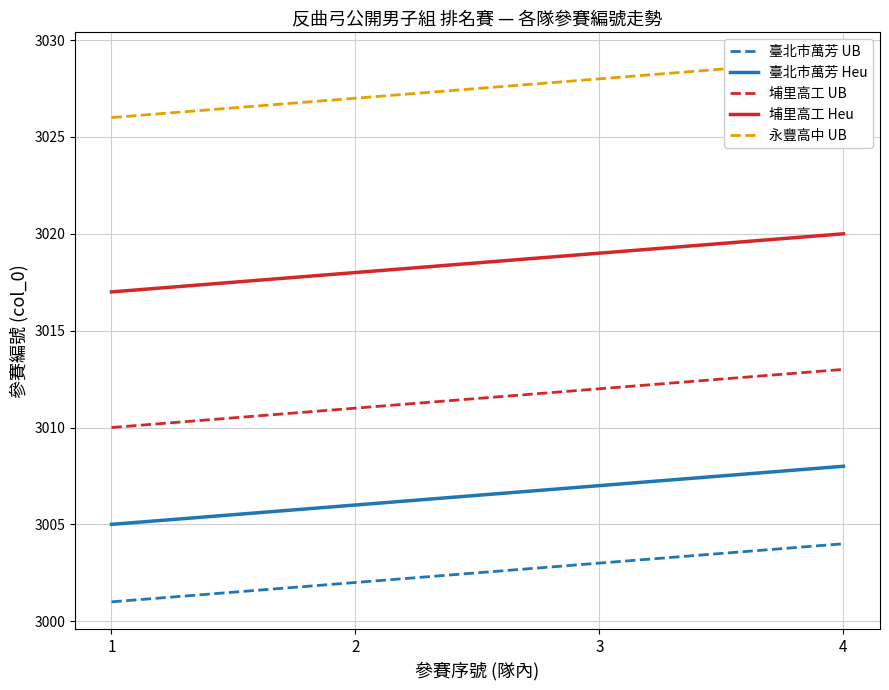

What is the difference between the maximum and minimum values in the 臺北市萬芳 UB series?

3